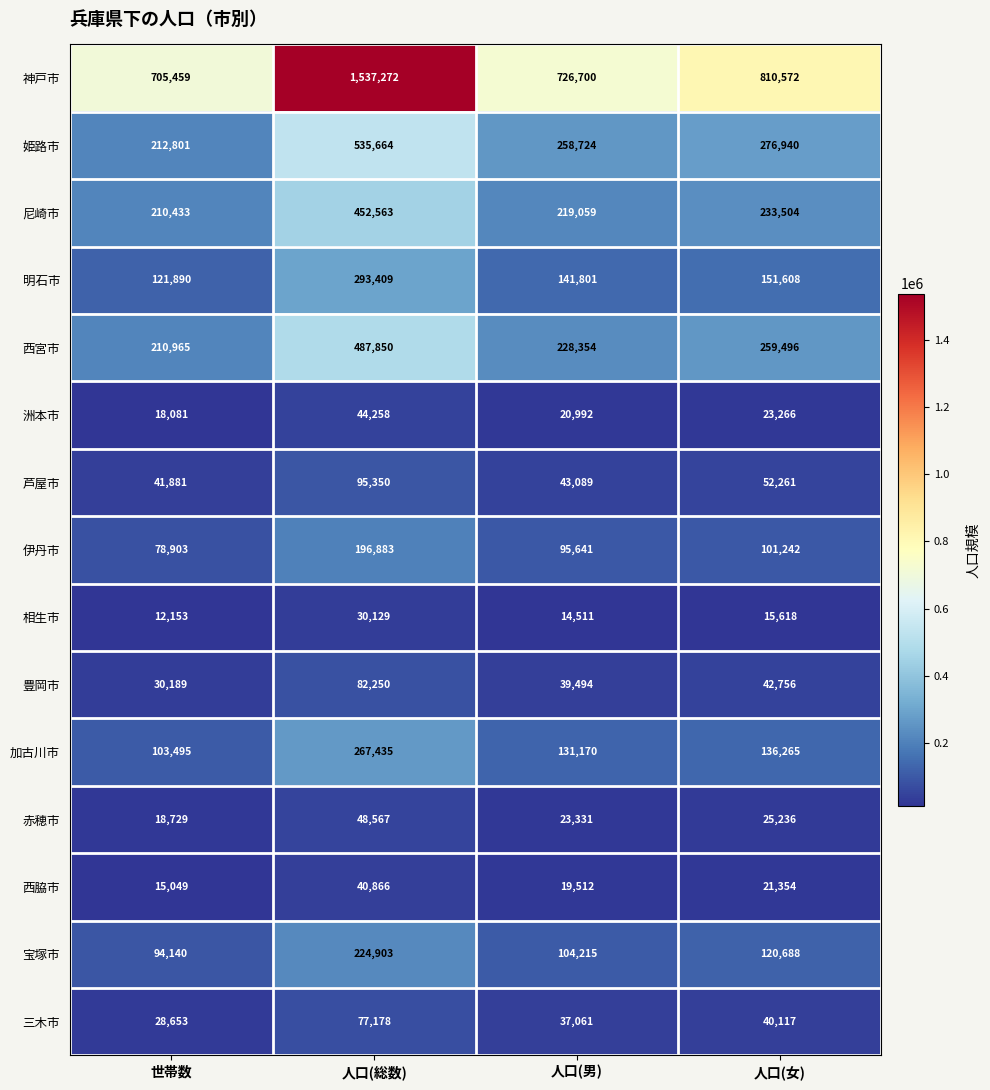

What is the greatest value displayed?

1537272